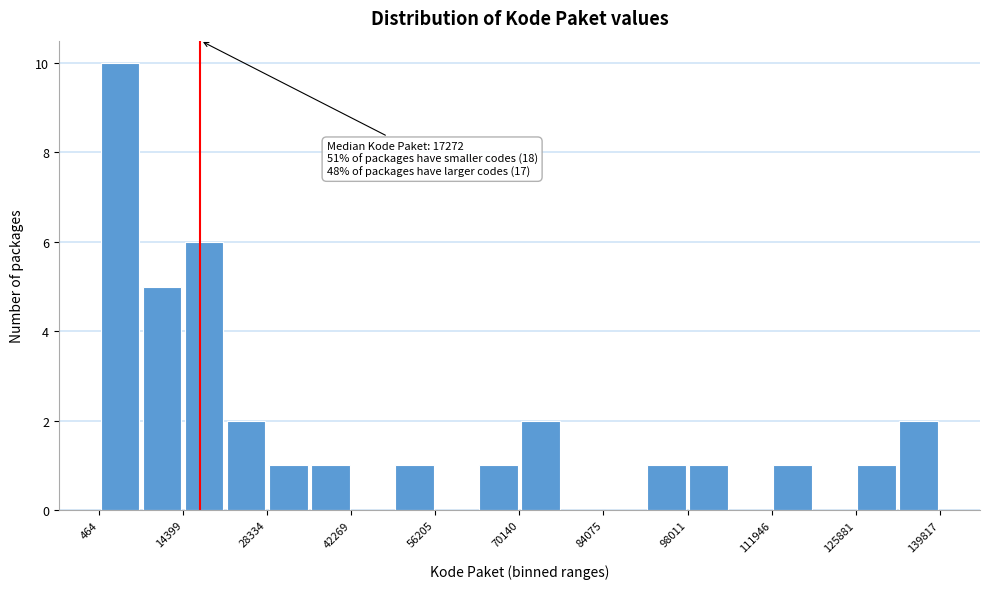

Read against the x-axis, roughly where is the centre of the tallest bar?

4000